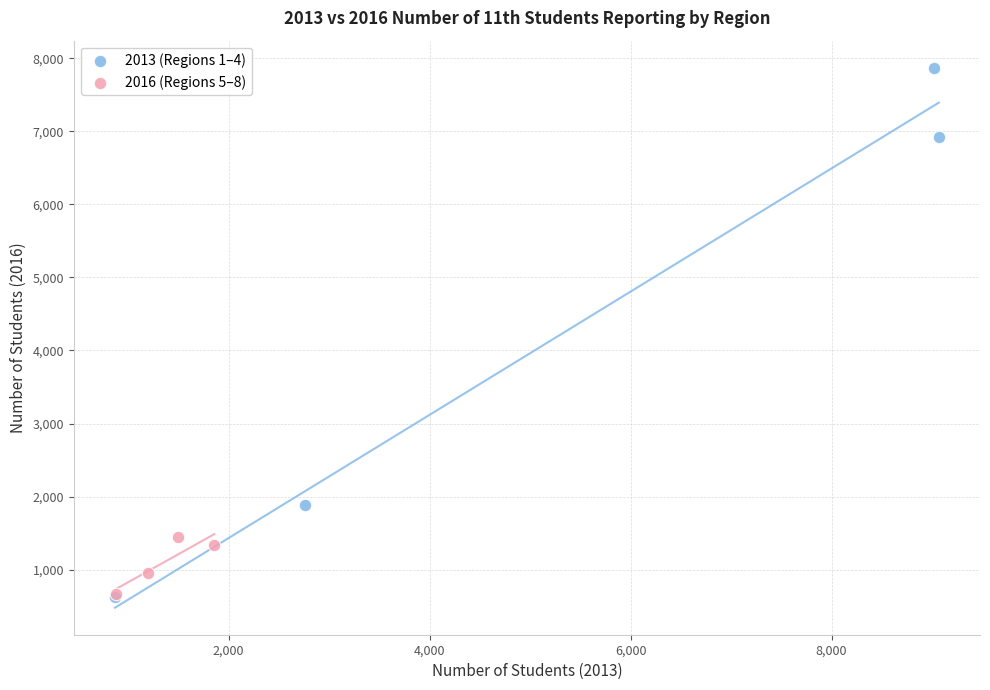

Which series reaches the maximum Y coordinate?

2013 (Regions 1–4)